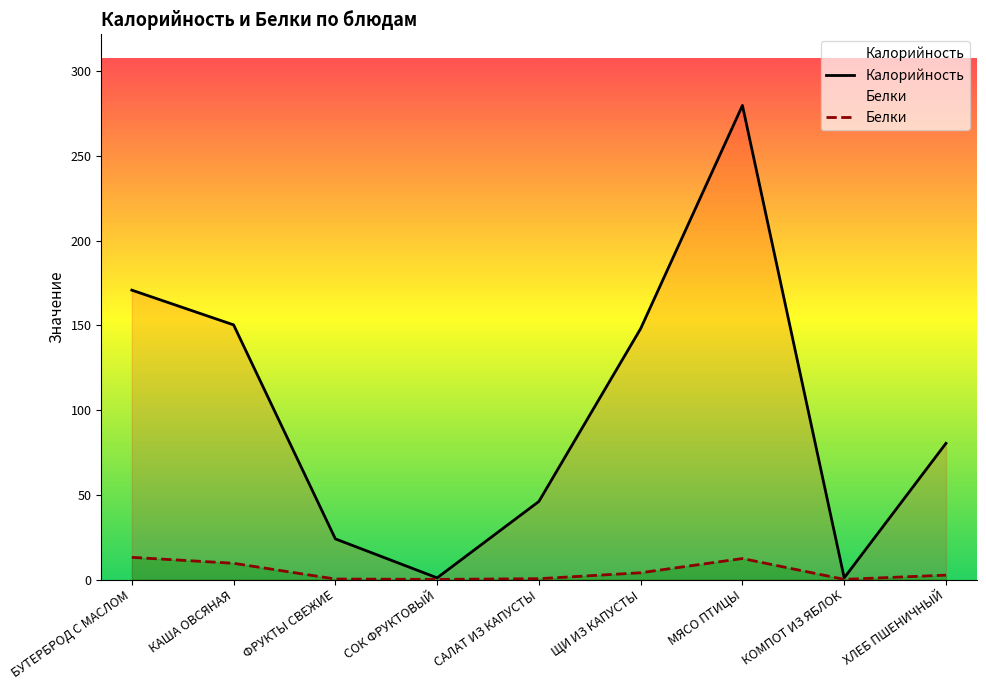

Reading right to left, list all the values displayed in this chart.

Калорийность: 80.4	1.0	279.8	148.1	46.1	1.0	24.0	150.3	170.8
Белки: 2.6	0.1	12.4	4.0	0.5	0.1	0.3	9.6	13.1